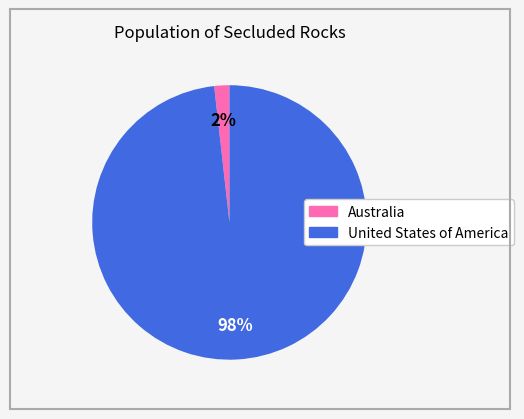

Which category has the biggest portion of the pie?

United States of America